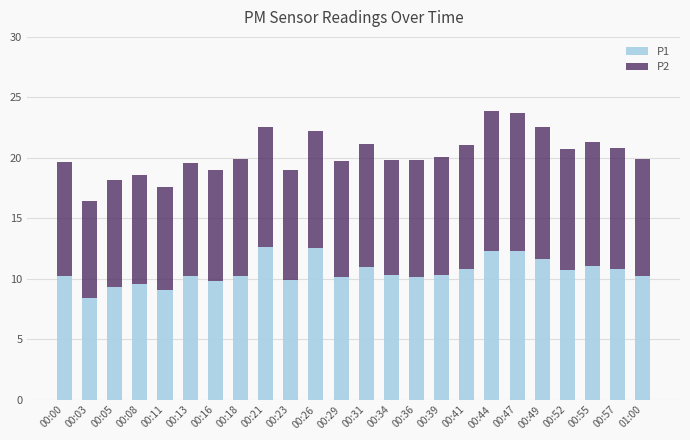

What is the sum of all P1 values?

253.7